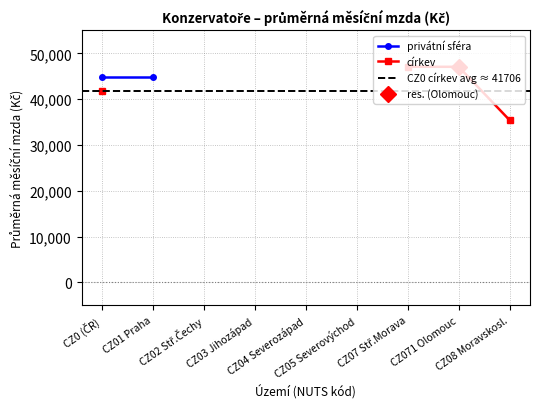

How many lines are shown in the chart?

2